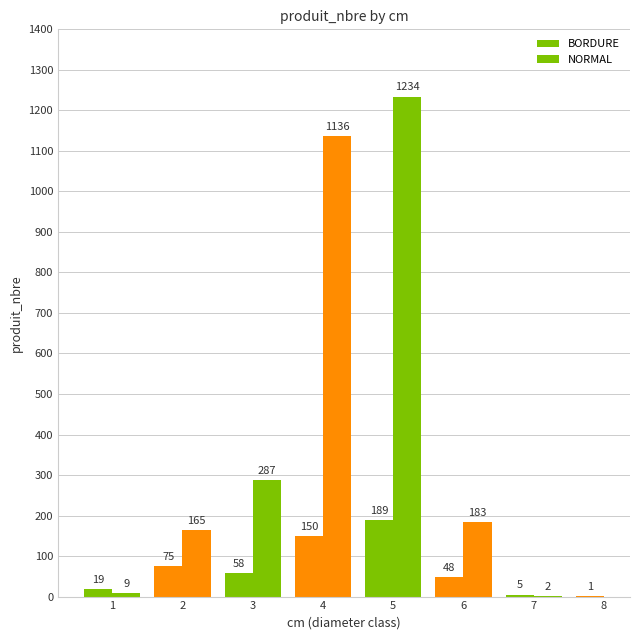

Approximately how many times larger is the value at 5 compared to 8?

189.0